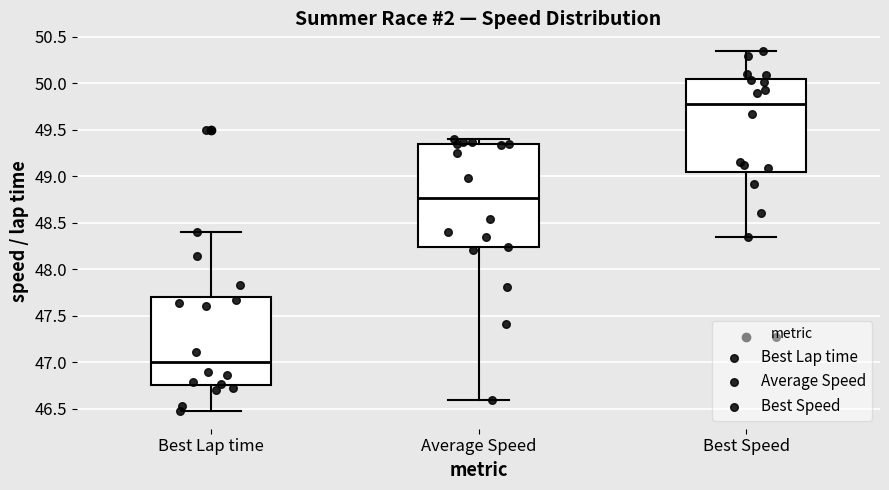

Reading left to right, transcribe this box plot: for each box, give where its median line is, the range the box spans, and where its two whiskers end, as read against the y-axis. The values are not printed on the chart, so give them approximately, as read against the axis.

Best Lap time: median 47.00, box 46.75 to 47.70, whiskers 46.50 to 48.40
Average Speed: median 48.75, box 48.25 to 49.35, whiskers 46.60 to 49.40
Best Speed: median 49.80, box 49.05 to 50.05, whiskers 48.35 to 50.35